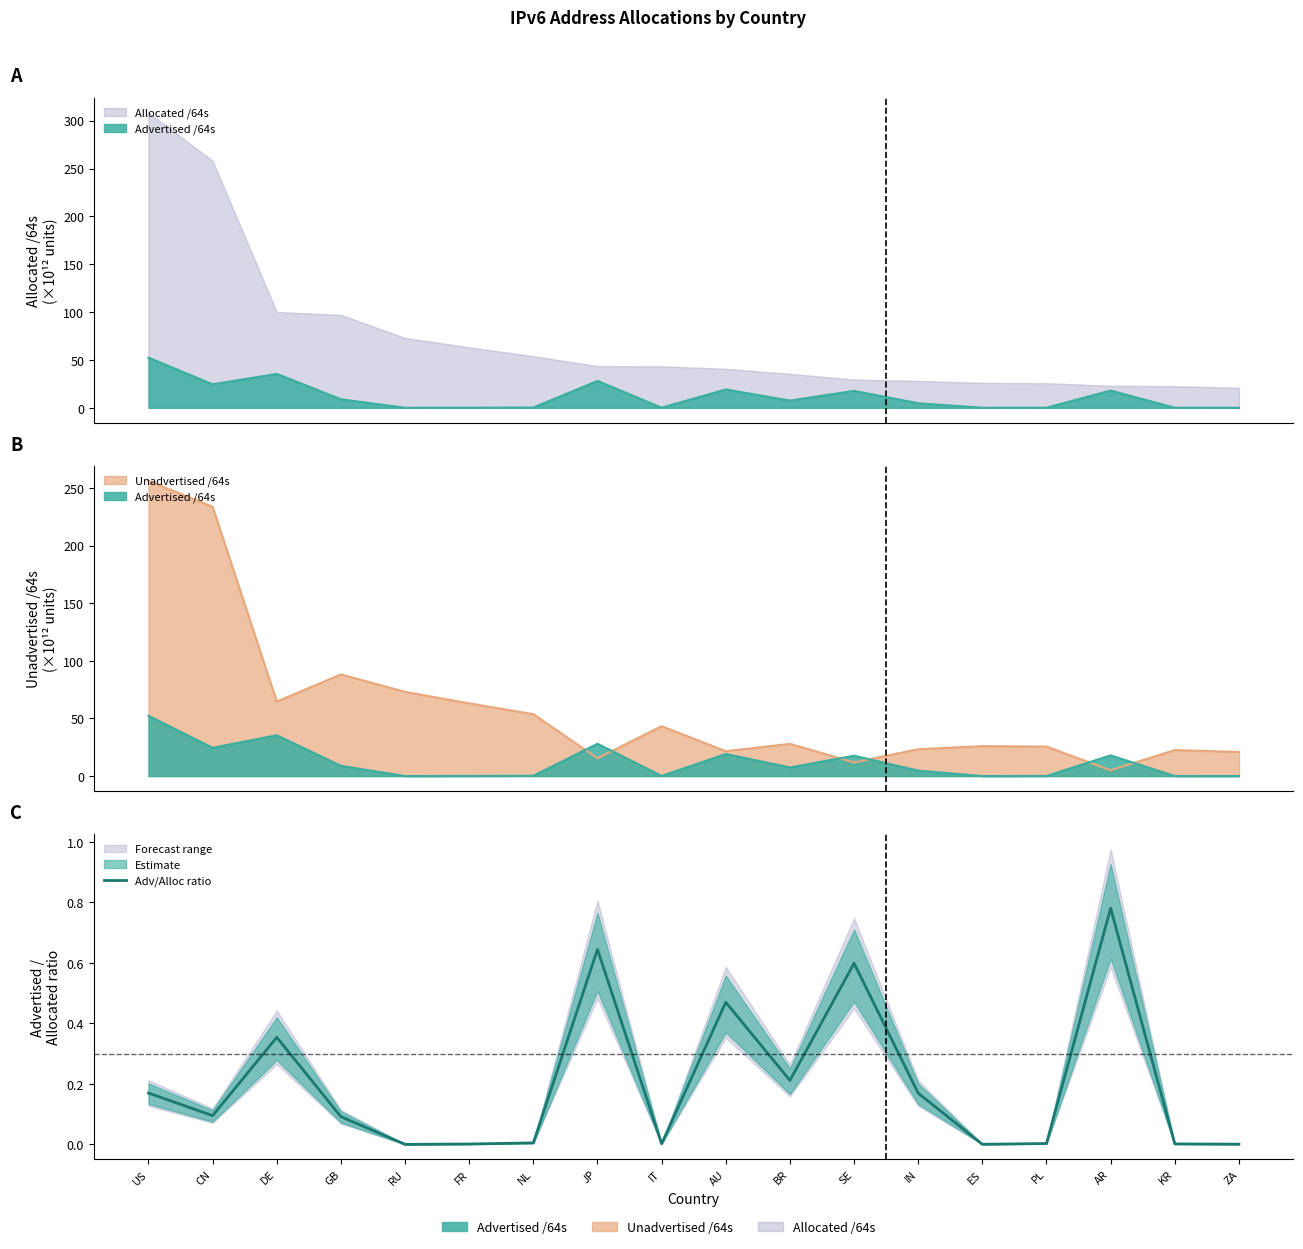

What is the label of the 6th point from the left?

FR